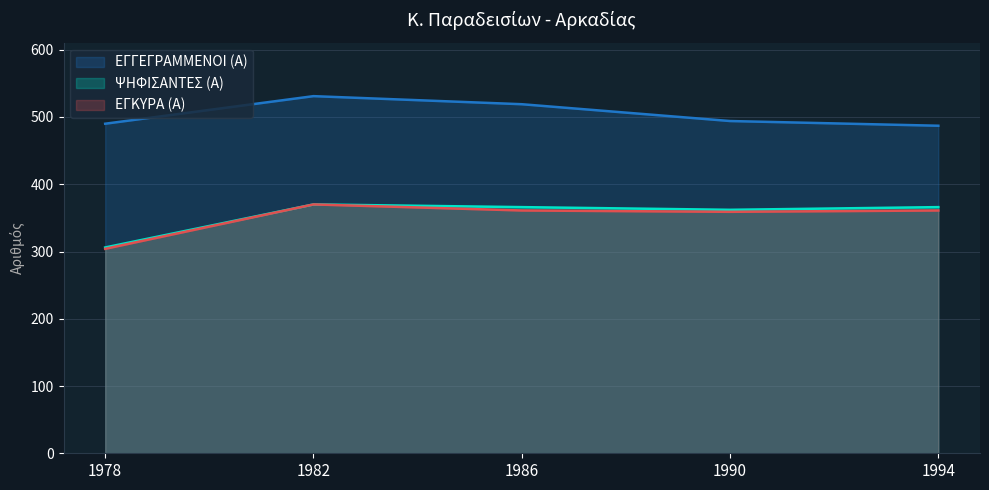

Reading left to right, transcribe all the data shown in this chart.

ΕΓΓΕΓΡΑΜΜΕΝΟΙ (Α): 1978=490	1982=531	1986=519	1990=494	1994=487
ΨΗΦΙΣΑΝΤΕΣ (Α): 1978=306	1982=370	1986=366	1990=362	1994=366
ΕΓΚΥΡΑ (Α): 1978=304	1982=370	1986=361	1990=359	1994=361